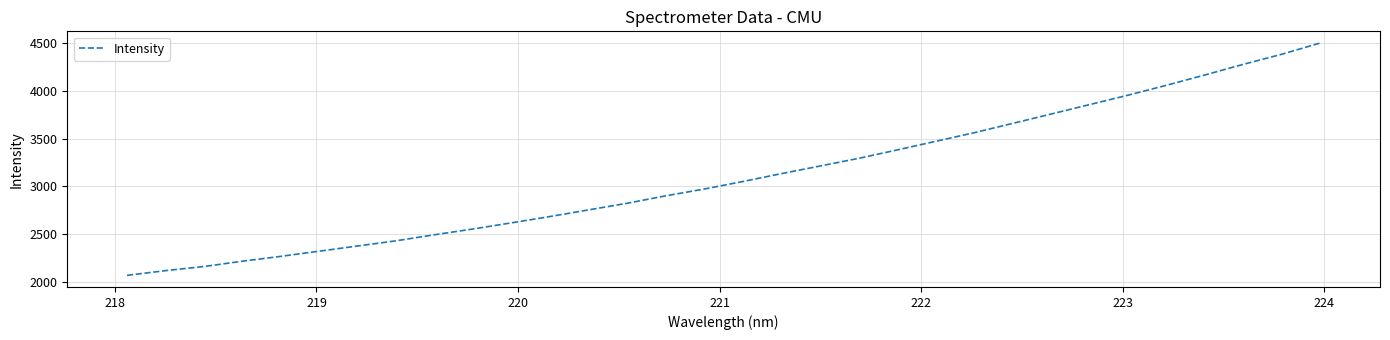

Does the chart display data point markers on the line(s)?

No